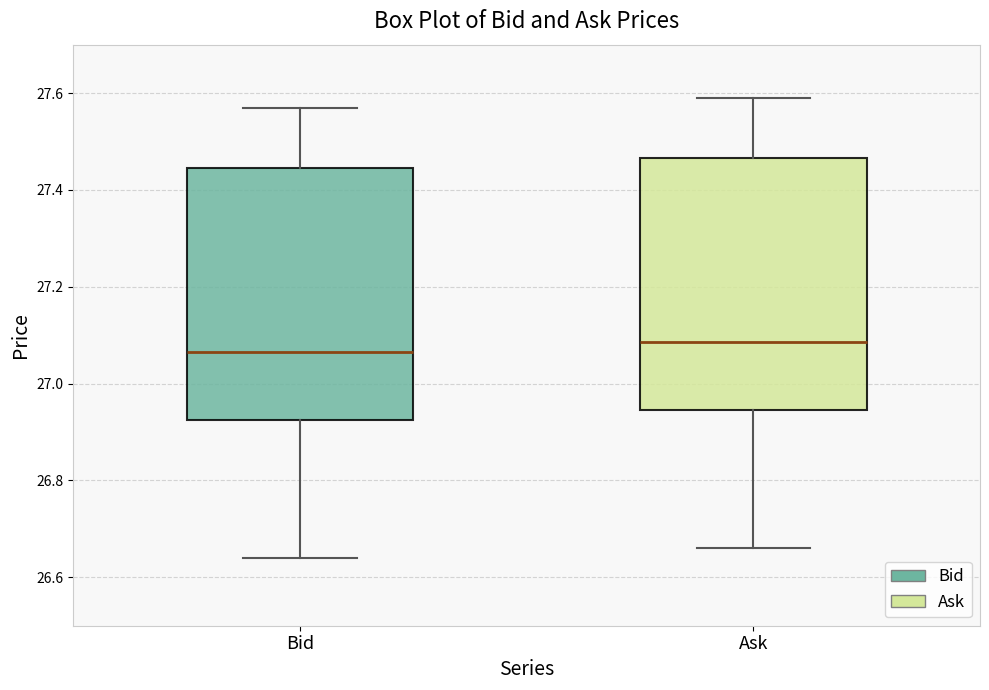

Reading left to right, transcribe this box plot: for each box, give where its median line is, the range the box spans, and where its two whiskers end, as read against the y-axis. The values are not printed on the chart, so give them approximately, as read against the axis.

Bid: median 27.06, box 26.92 to 27.44, whiskers 26.64 to 27.58
Ask: median 27.08, box 26.94 to 27.46, whiskers 26.66 to 27.60